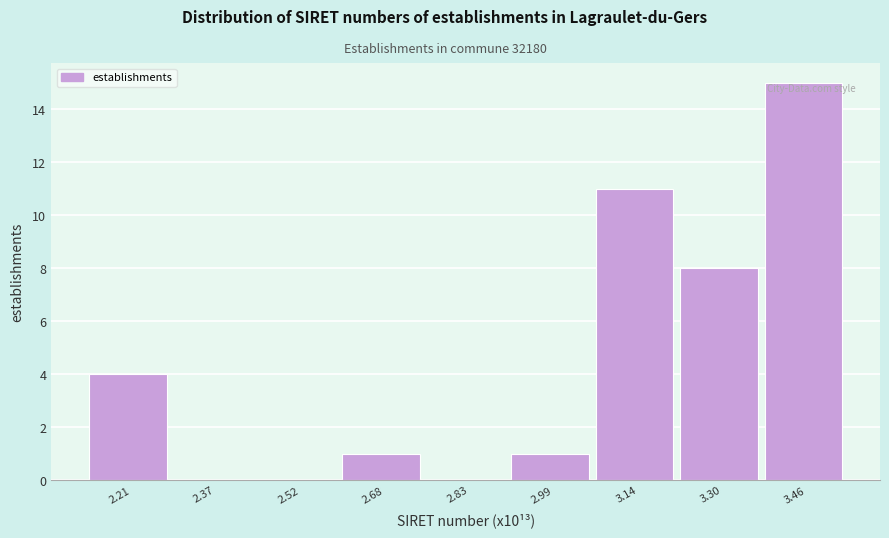

What is the height of the bar covering 2.60 to 2.76 on the x-axis? Neither the bar edges nor the heights are printed on the chart, so give them approximately, as read against the axes.

1